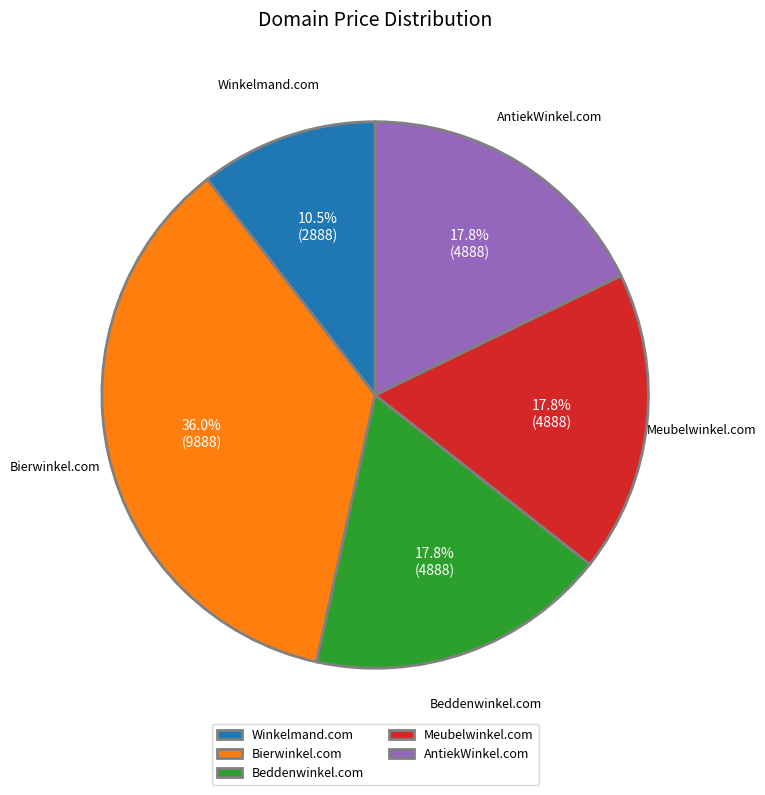

To the nearest percent, what is the difference between the largest and smallest slice percentages?

26%